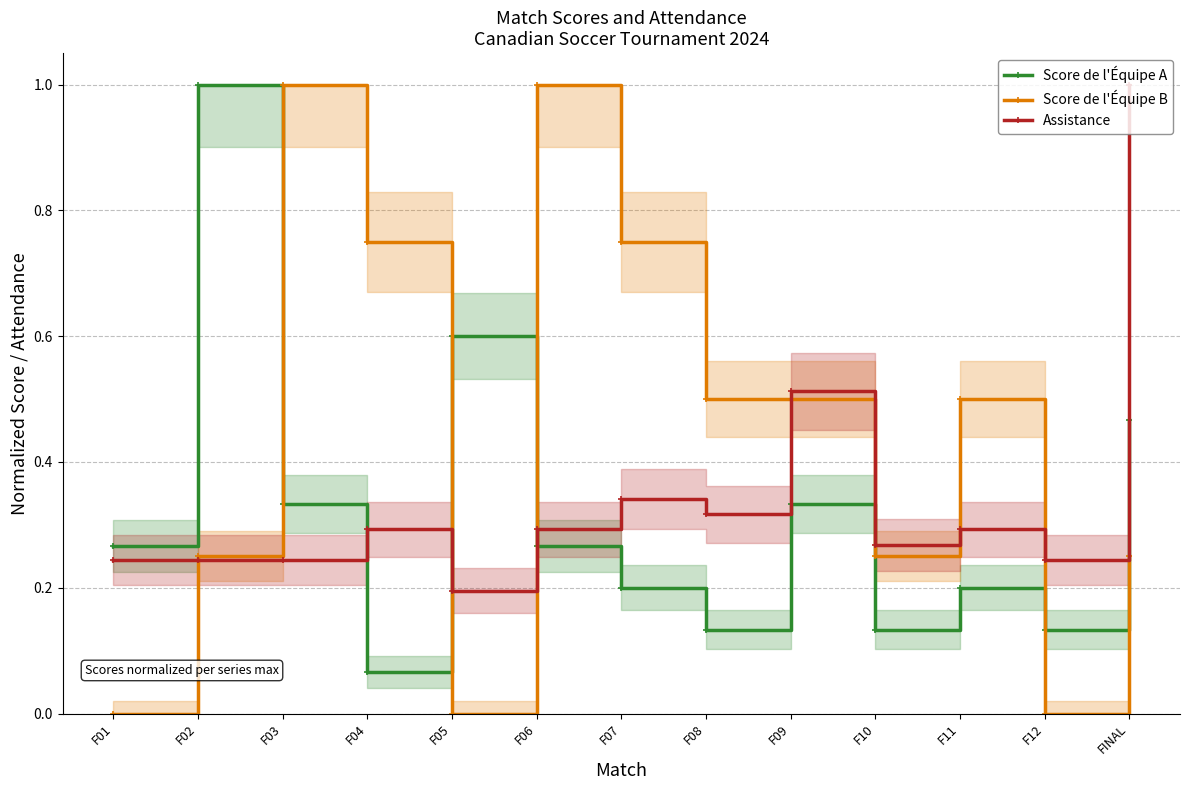

What is the difference between the maximum and second lowest values in the Score de l'Équipe A series?

0.9